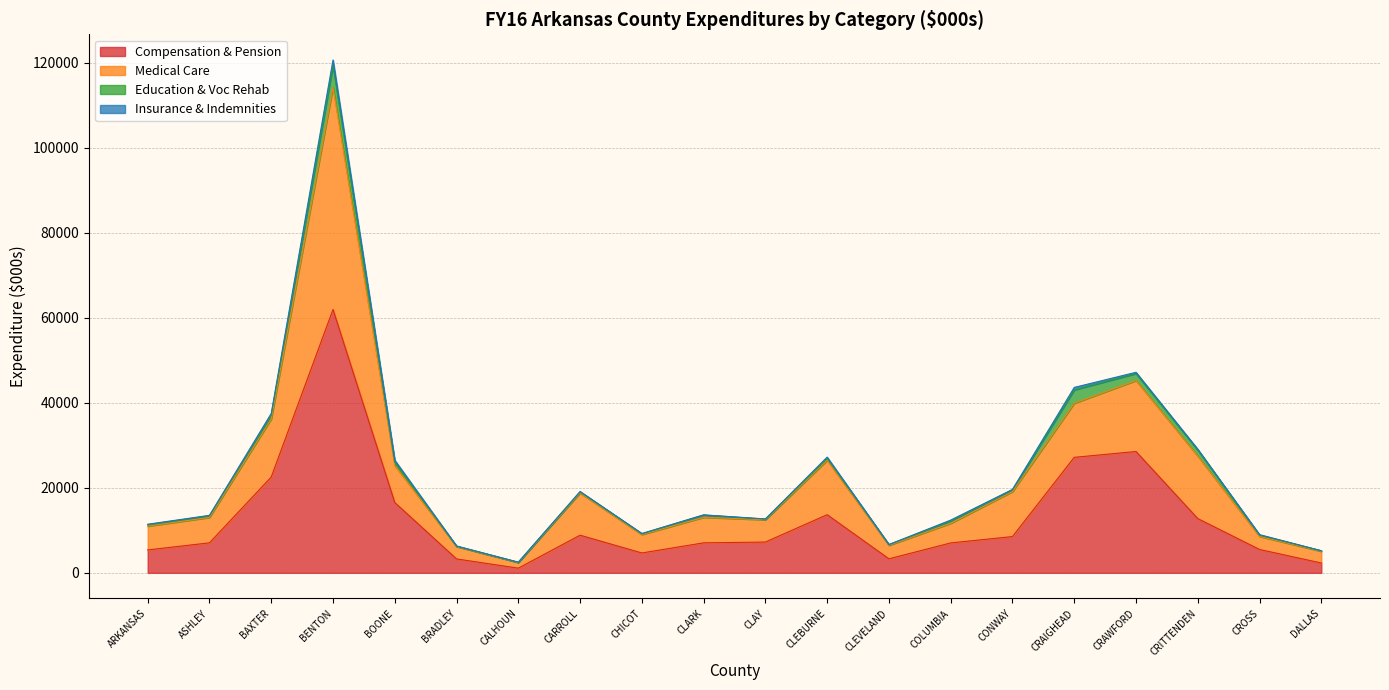

What is the maximum value for Compensation & Pension?

61941.0